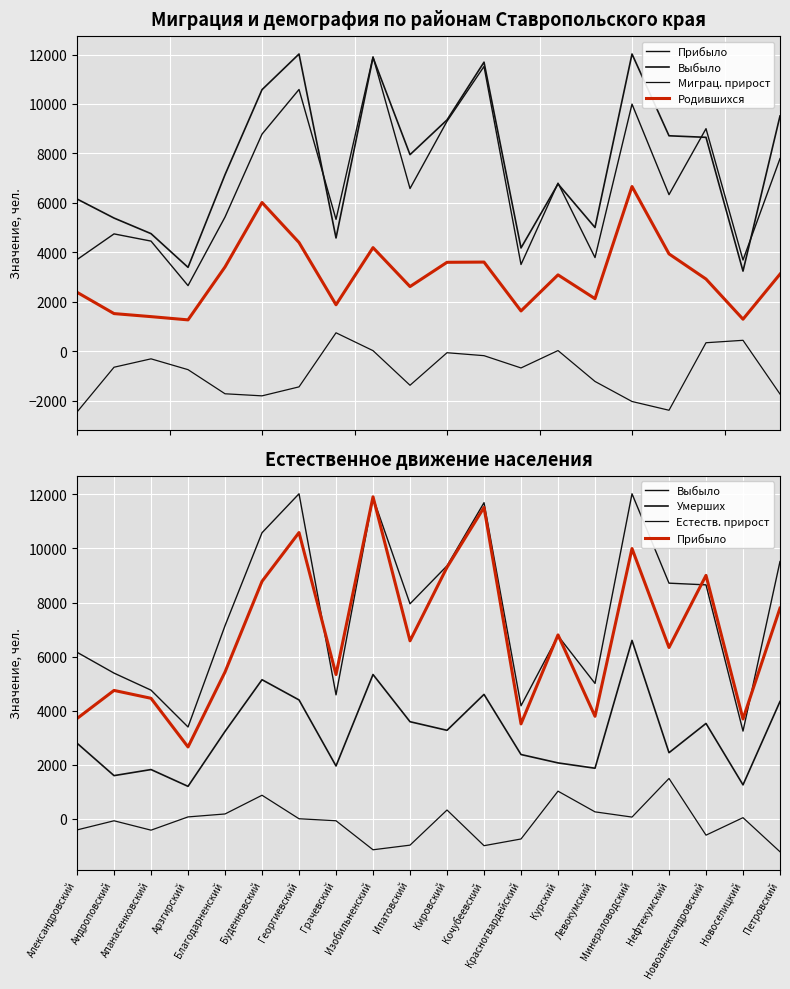

What is the difference between the Выбыло values at Новоалександровский and Буденновский?

1927